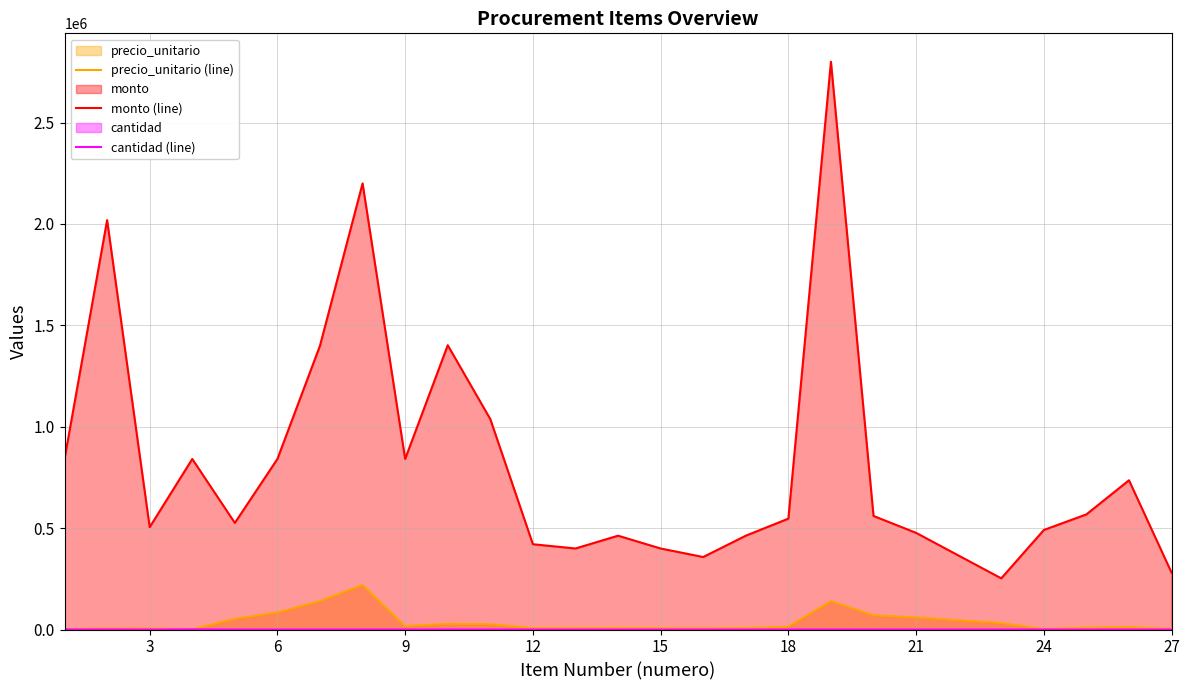

Which series has the largest range (max minus min)?

monto (line)